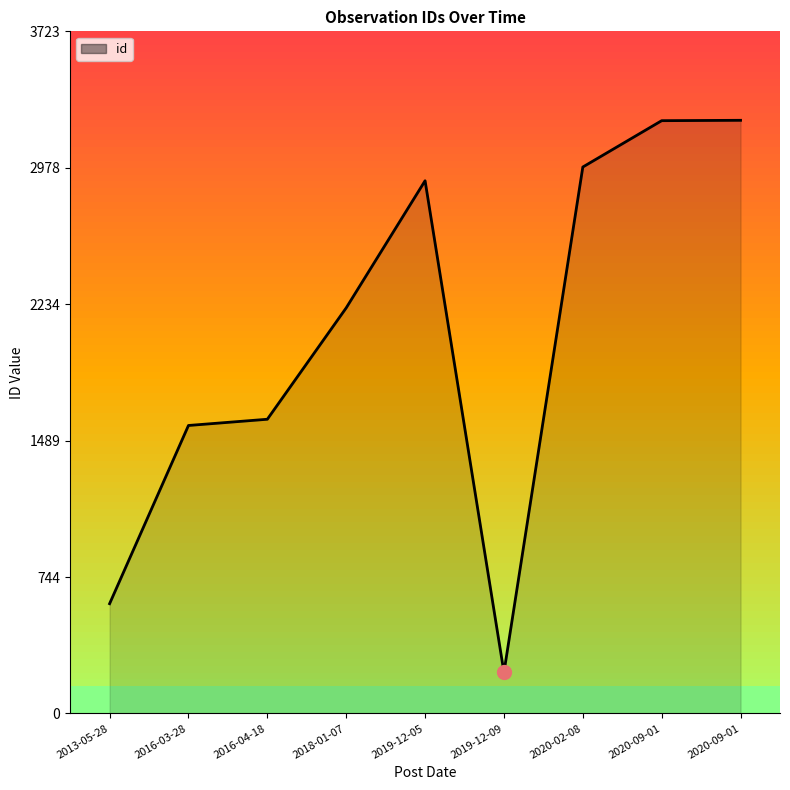

What is the ratio of the value at 2020-09-01 to the value at 2019-12-05?

1.1